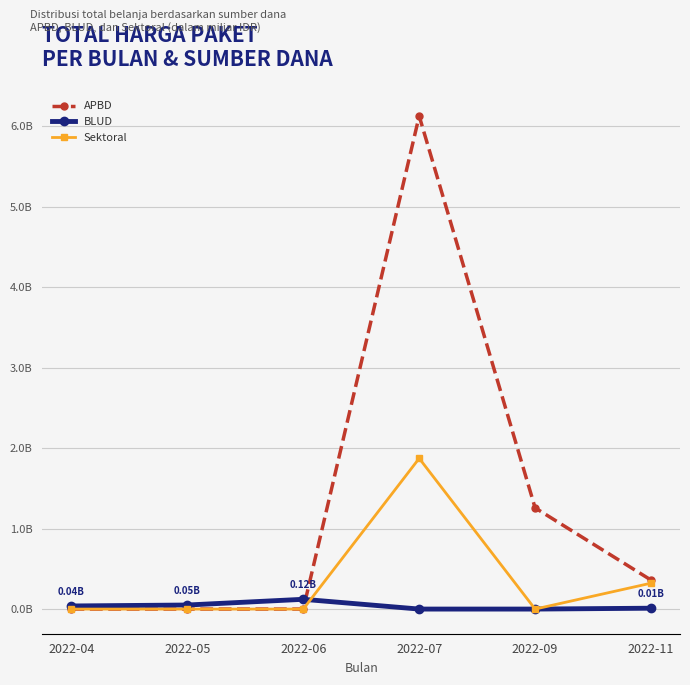

True or false: APBD has a value of -4.0 at 2022-04.

False